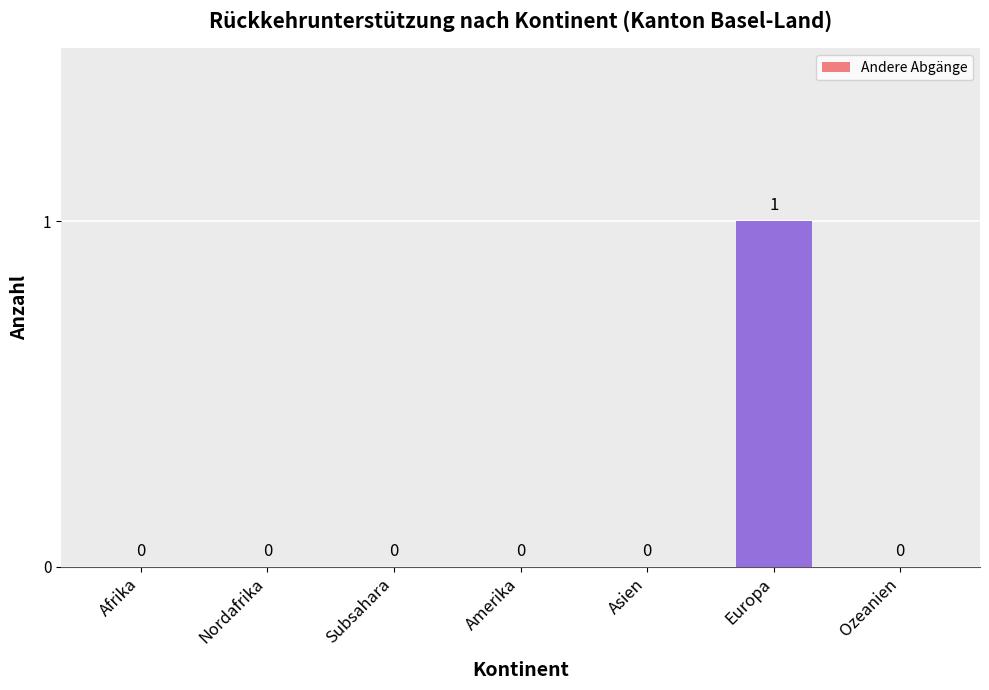

How many values are between 0 and 1?

7